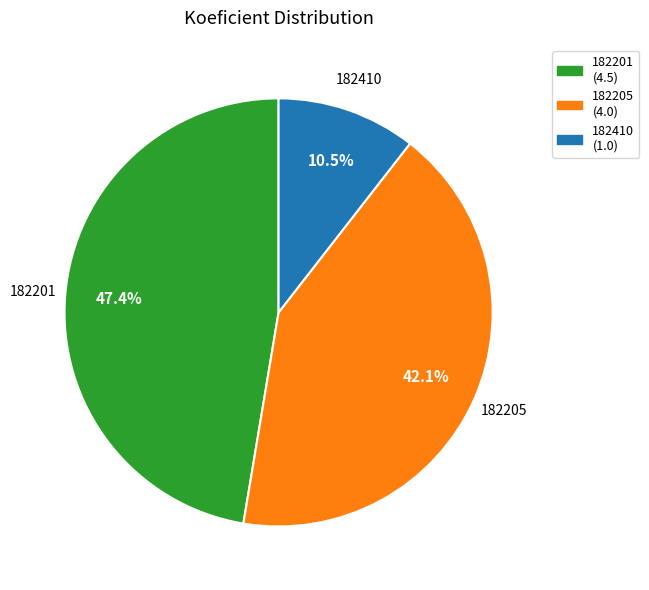

Which has a higher value, 182201 or 182410?

182201